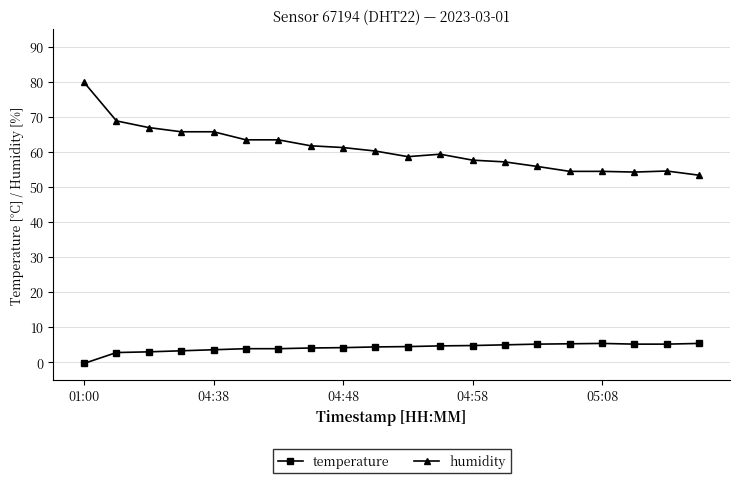

What is the average value of the humidity series?

60.9